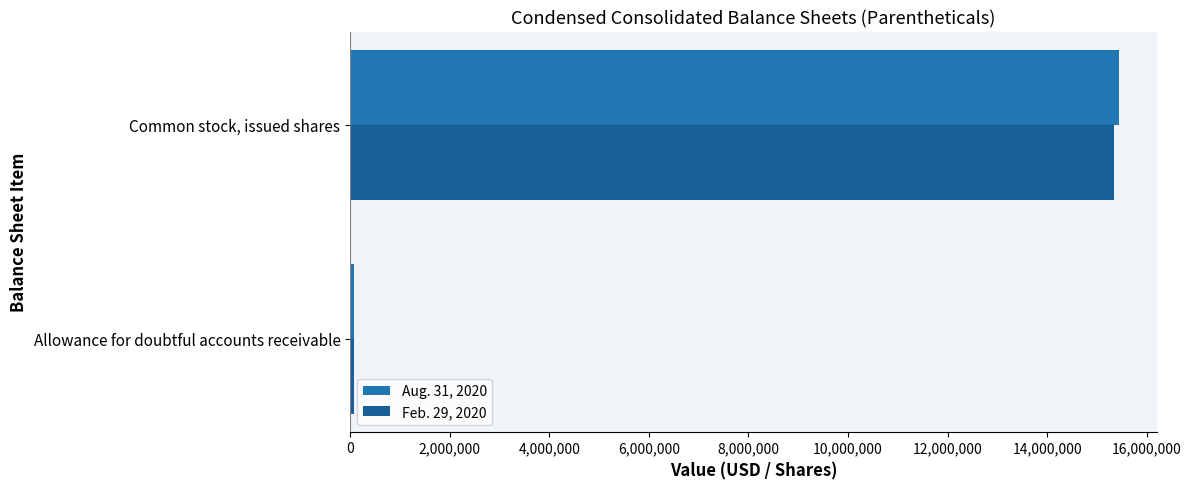

Rank the series by their average value, from highest to lowest.

Aug. 31, 2020, Feb. 29, 2020